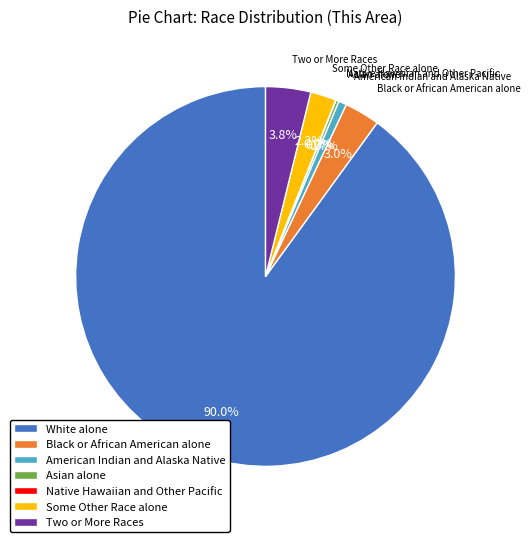

How much of the chart is everything except Two or More Races?

96.2%